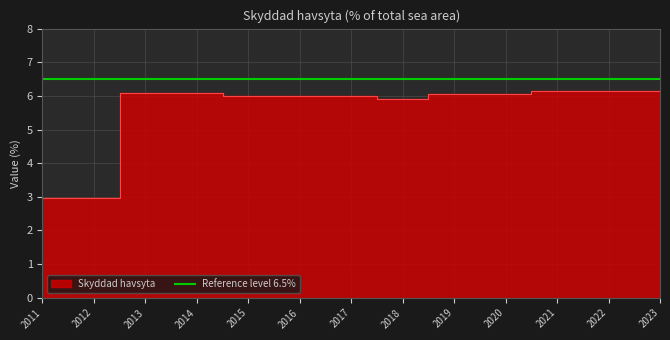

True or false: the data shows 6.2 at 2022.

True